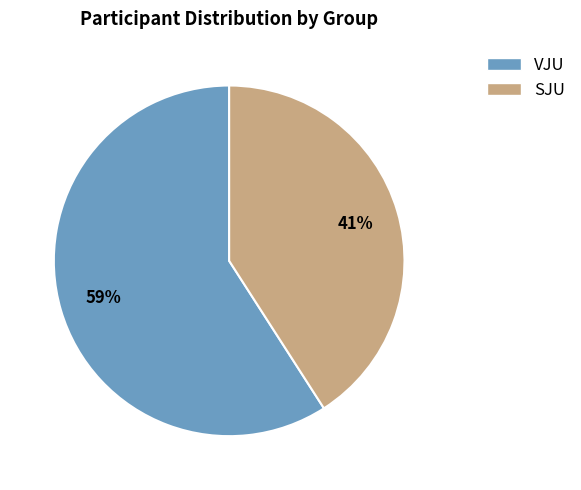

To the nearest percent, what portion does SJU represent?

41%